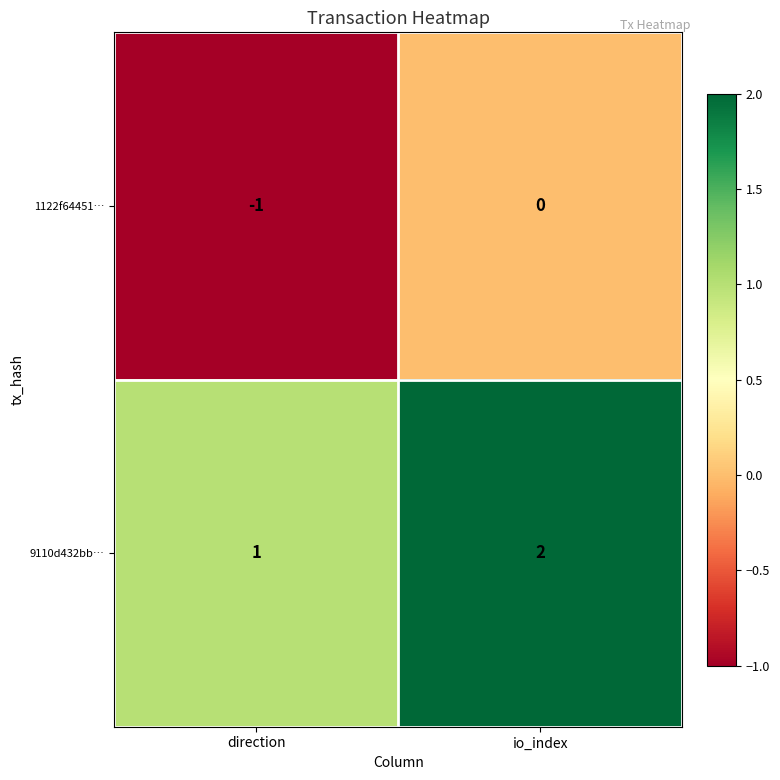

At which category is the sum across all series the highest?

io_index